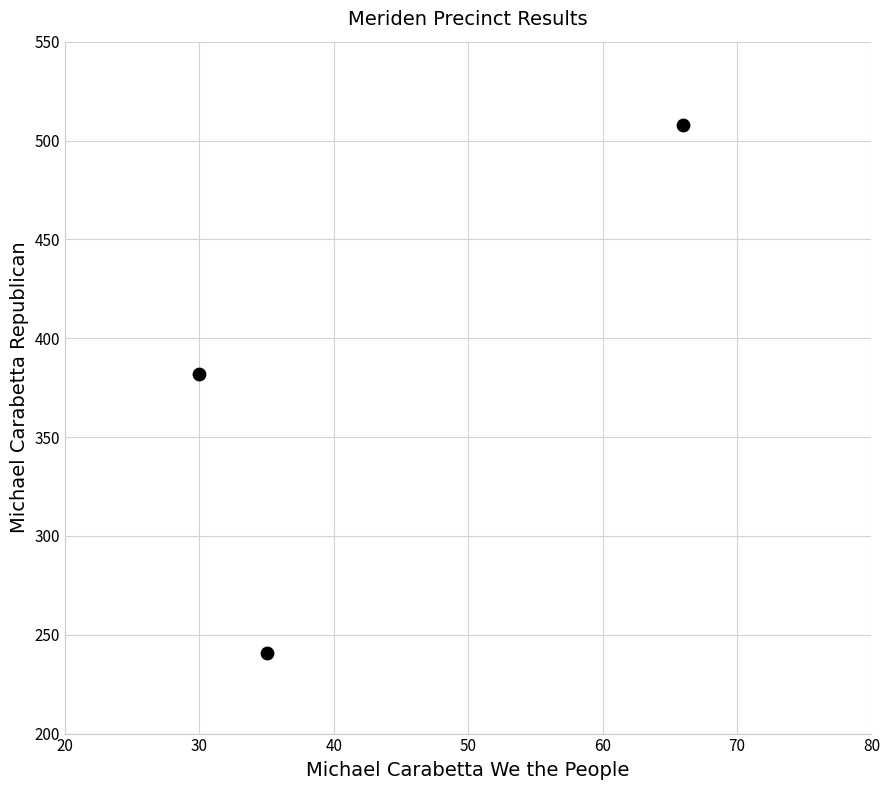

What is the range of X values (max minus min)?

36